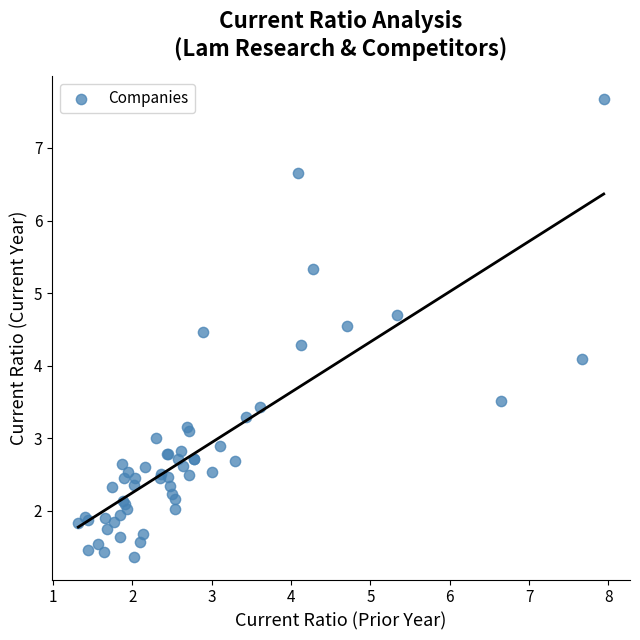

What Y value in the scatter plot is closest to 4?

4.1